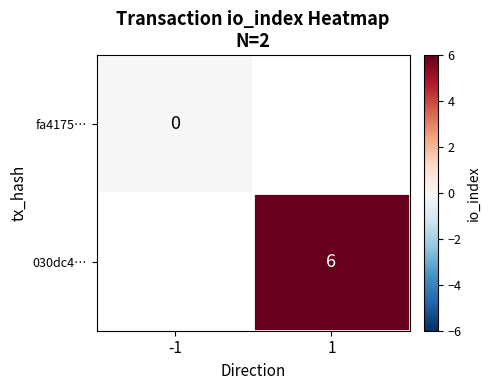

Is the value of 030dc4… at 1 greater than the value of fa4175… at -1?

Yes